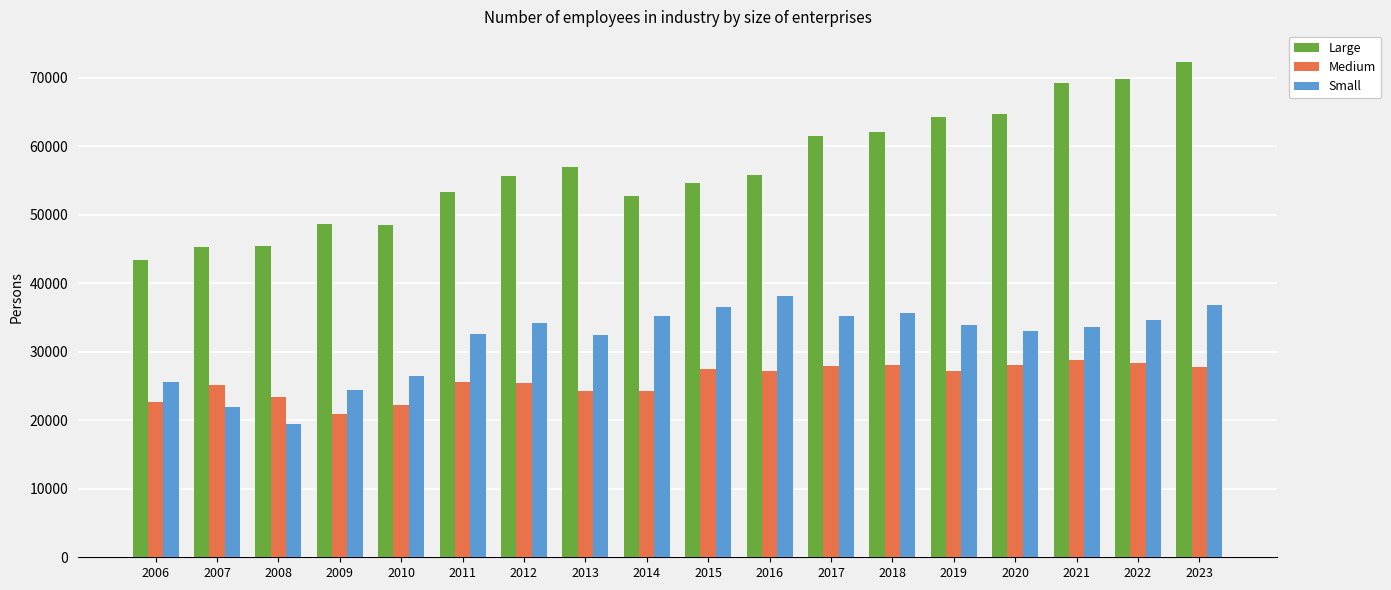

Where does the Small series first go above 33883?

2012